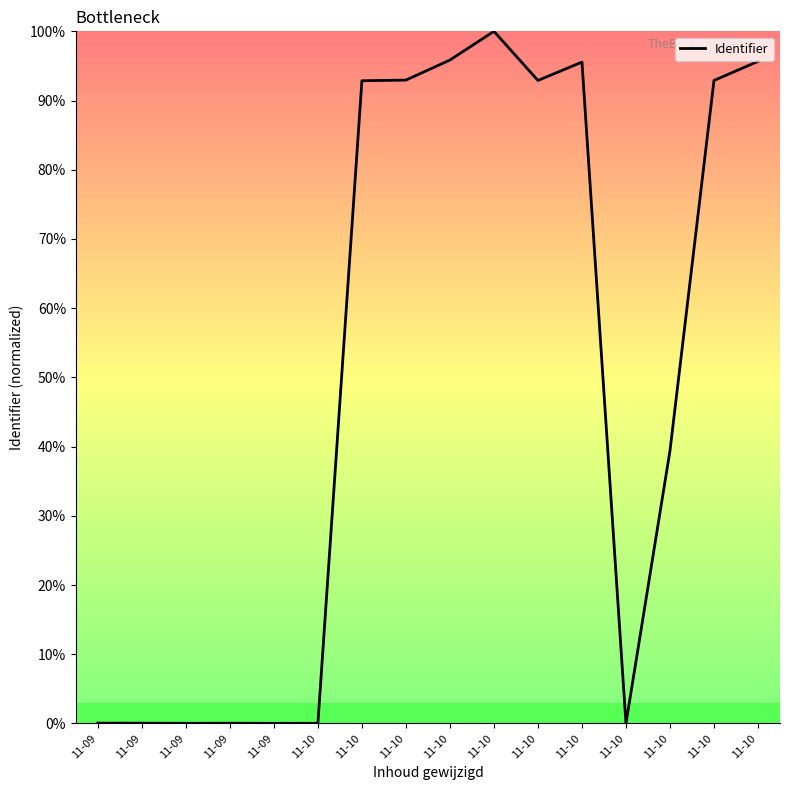

At which category does the chart reach its peak across all series?

11-10